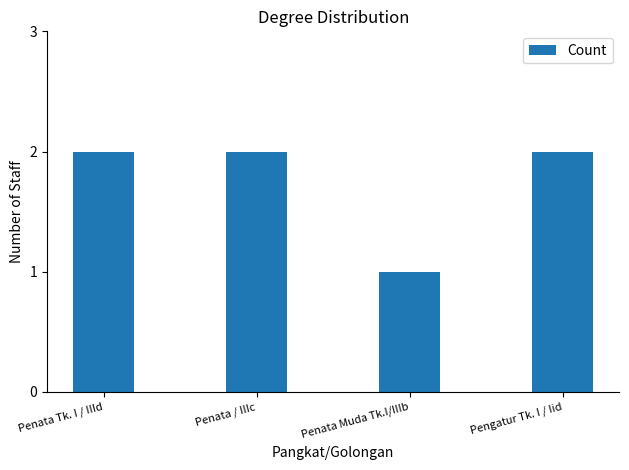

Does the chart contain any negative values?

No